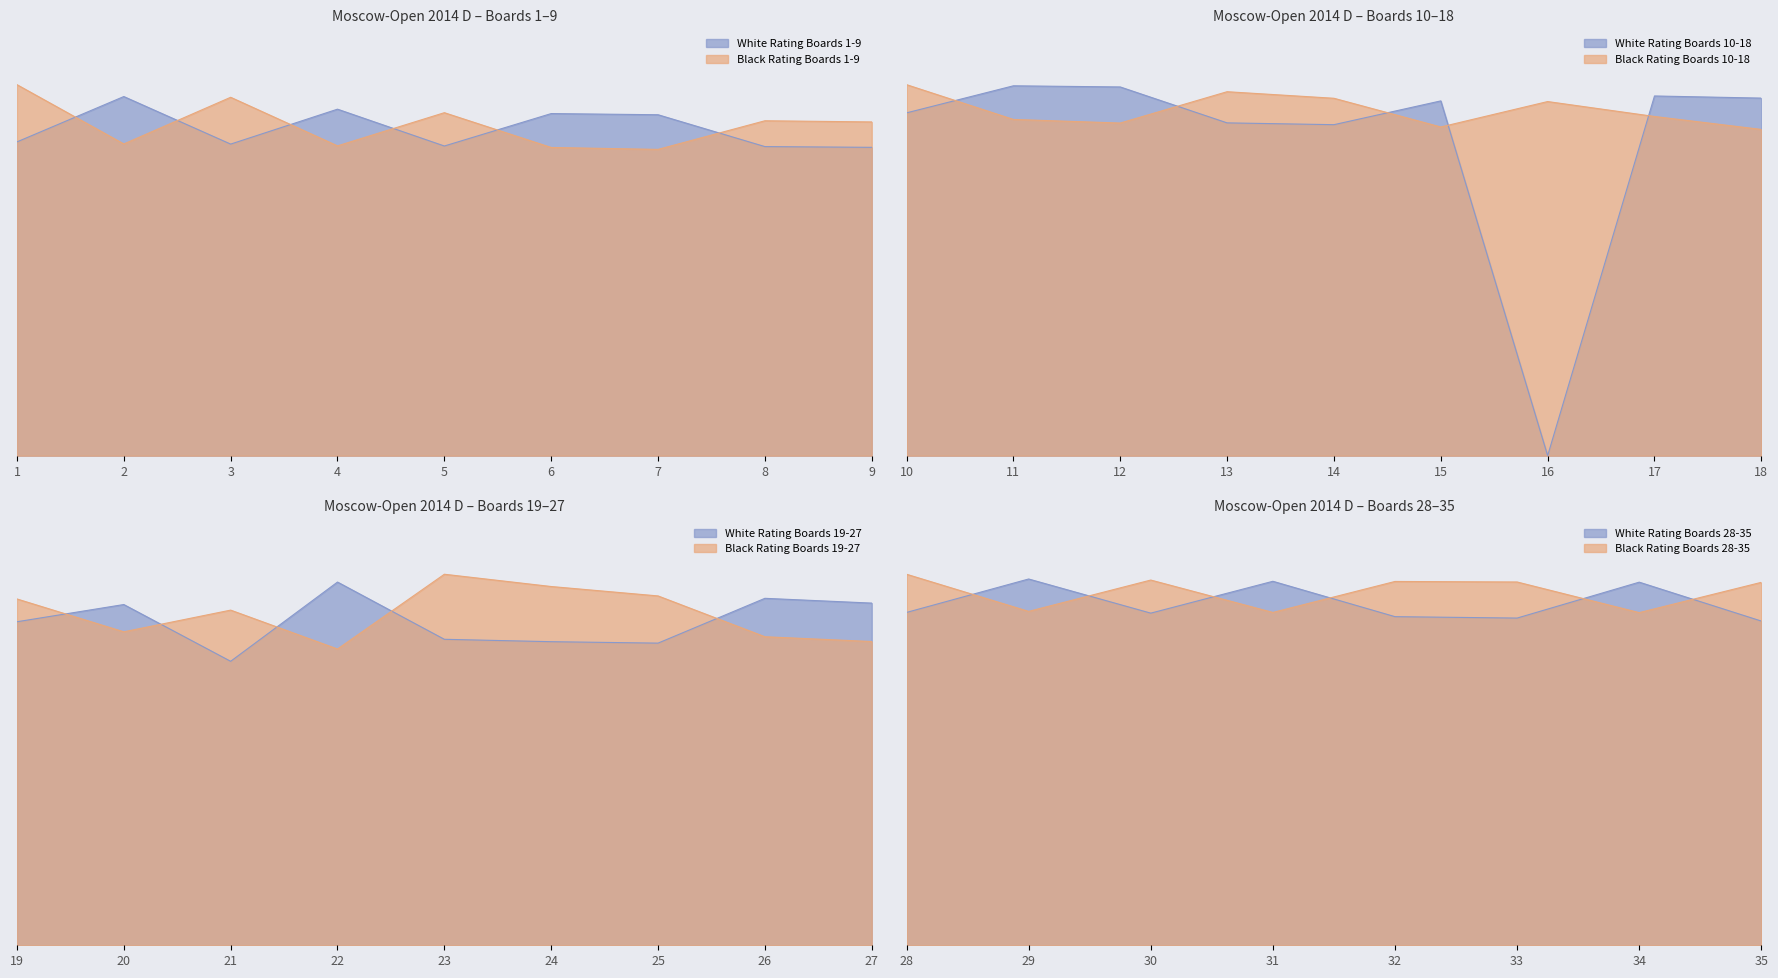

How many series are shown in this chart?

2